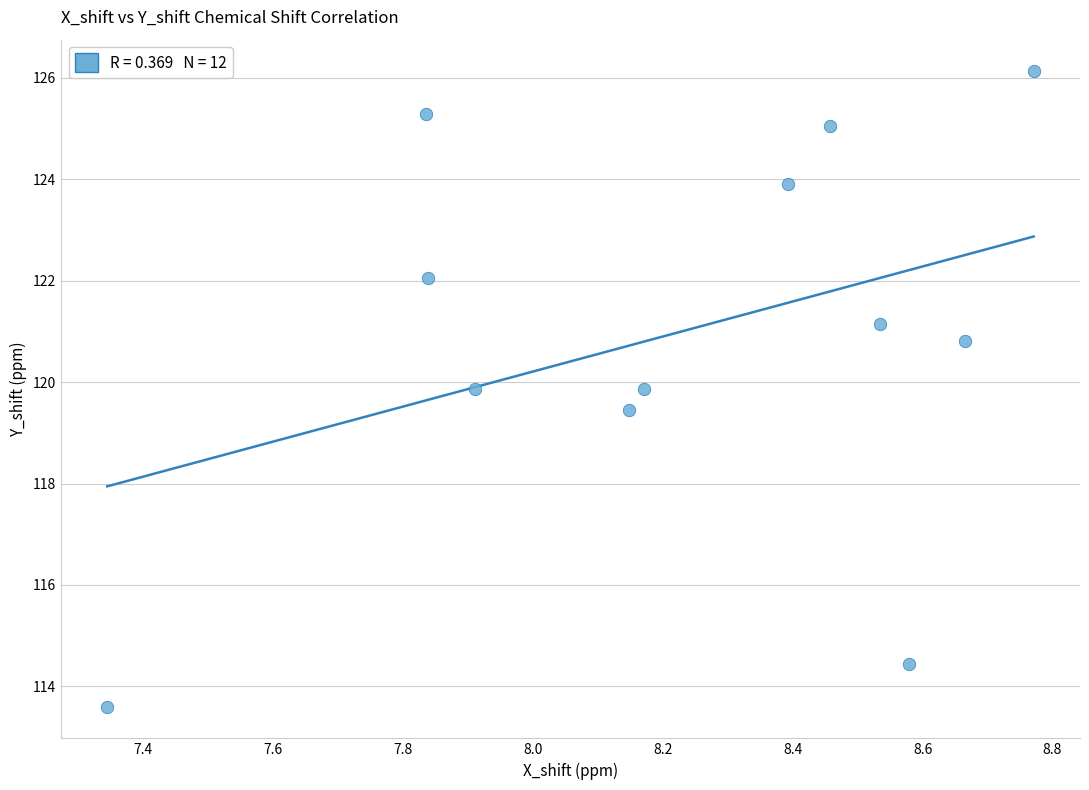

What is the range of X values (max minus min)?

1.4